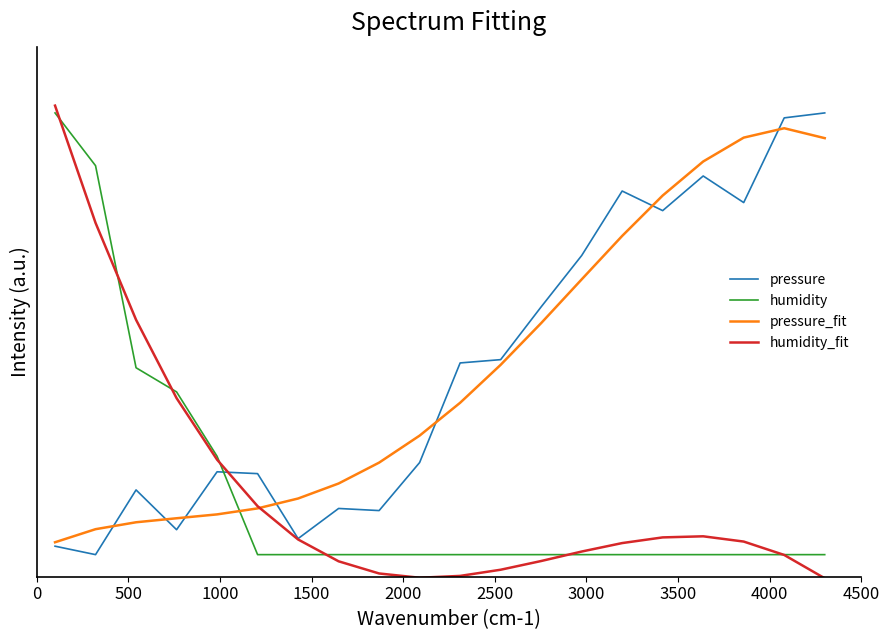

How many intersections are there between humidity_fit and pressure_fit?

1